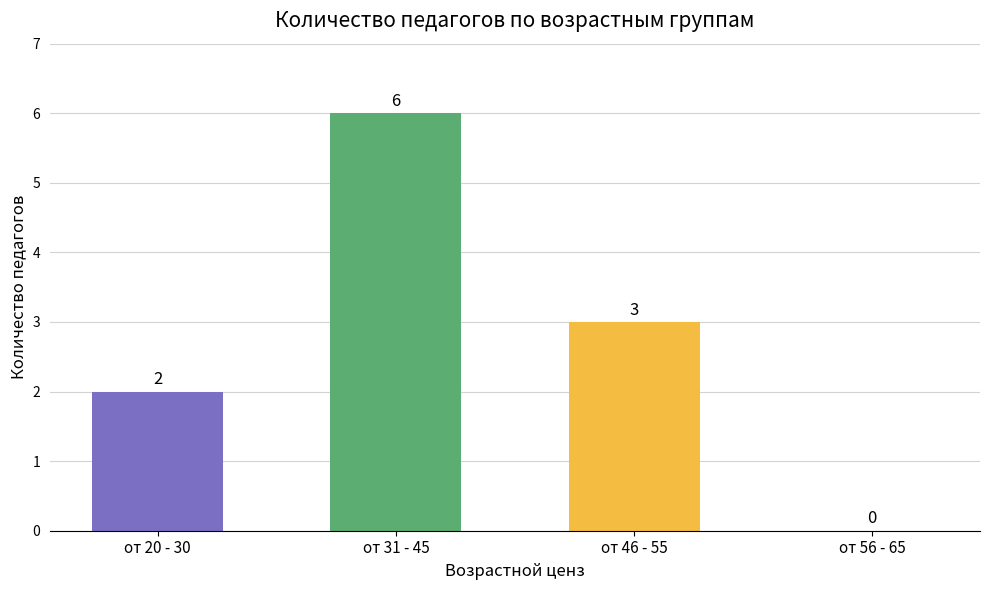

What is the sum of all values?

11